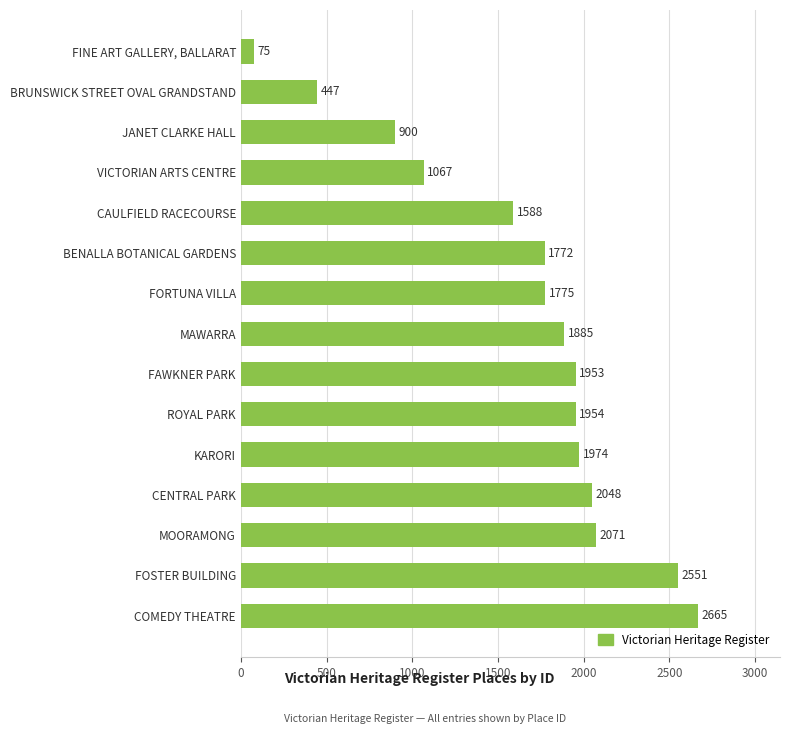

The chart shows a value of 534 at MAWARRA. True or false?

False